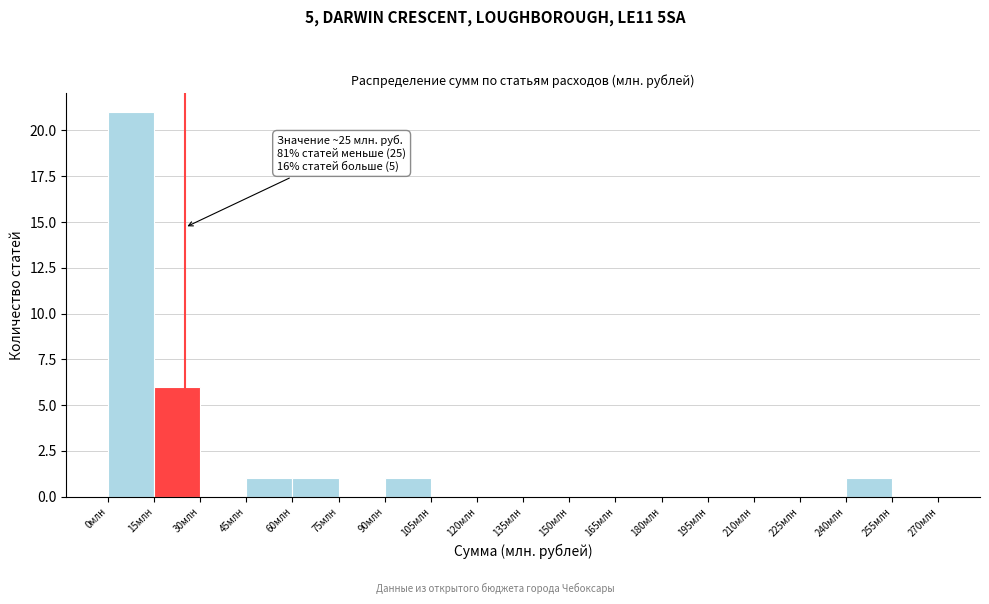

Over which range of the x-axis is the bar tallest?

0 to 15